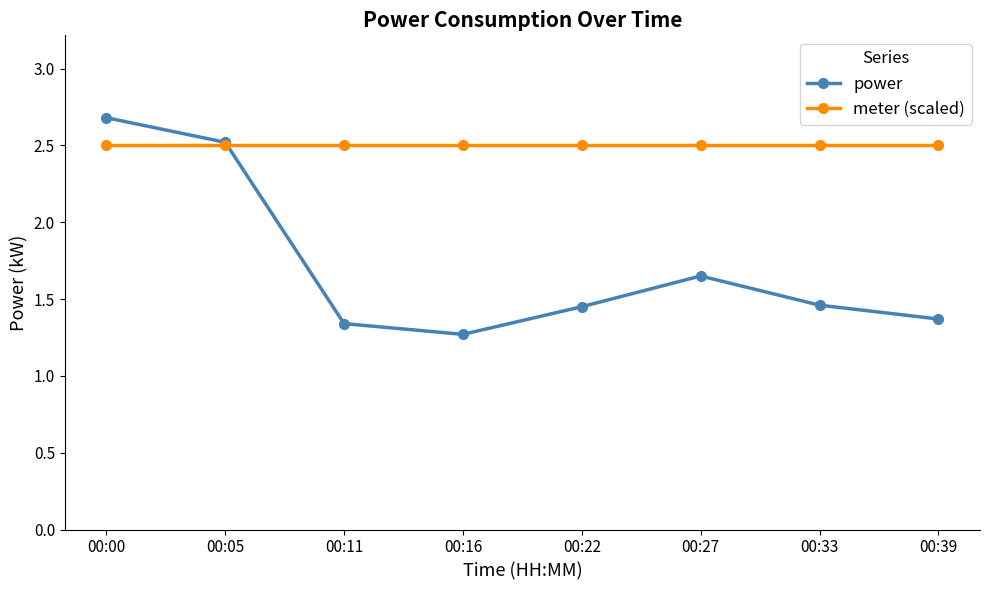

True or false: power has a value of 1.3 at 00:05.

False